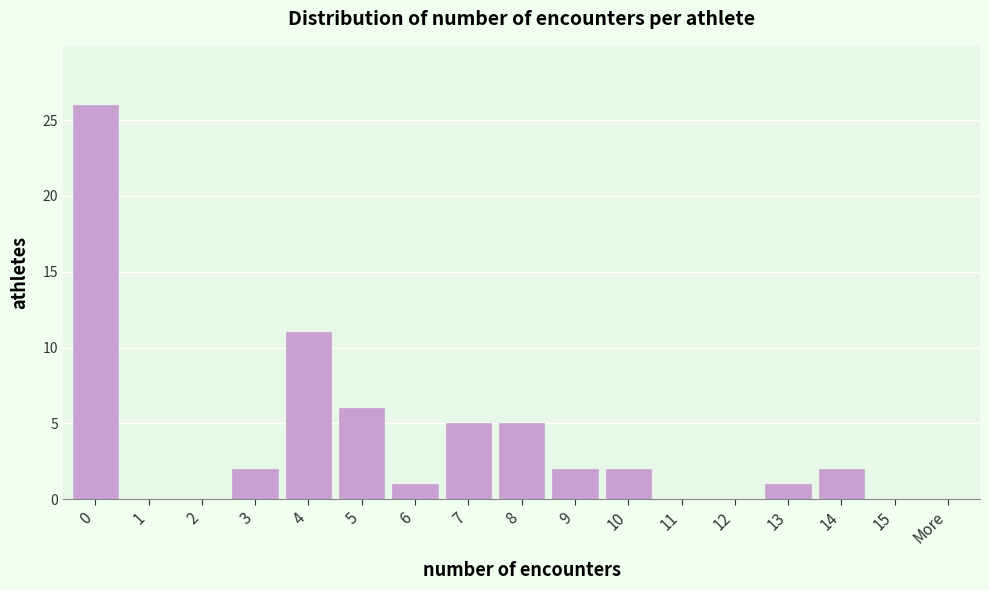

Reading right to left, transcribe all the data shown in this chart.

More=0	15=0	14=2	13=1	12=0	11=0	10=2	9=2	8=5	7=5	6=1	5=6	4=11	3=2	2=0	1=0	0=26